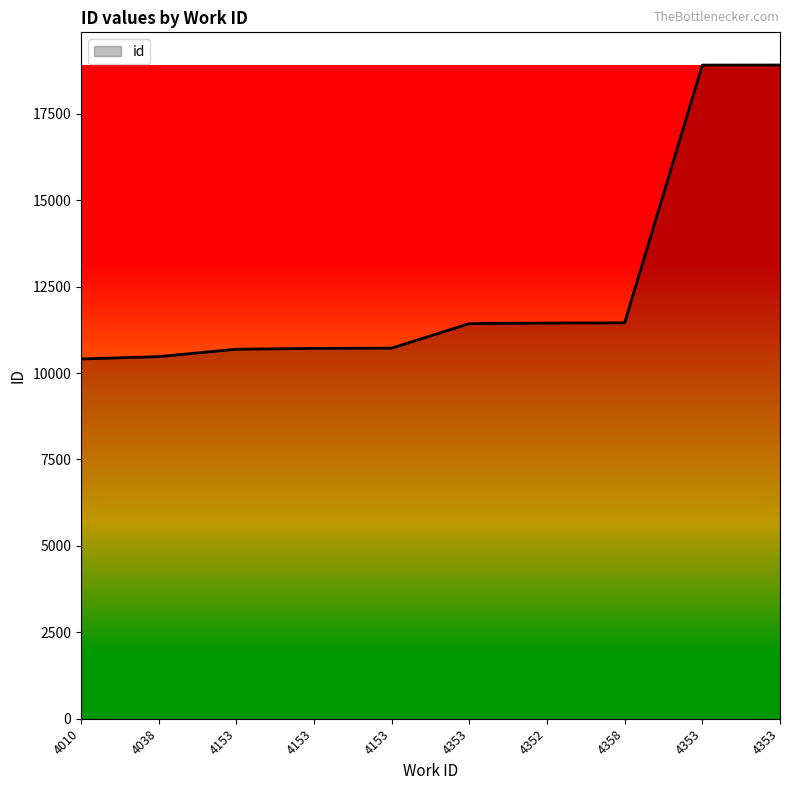

List the labels in order of value, largest first.

4353, 4353, 4358, 4352, 4353, 4153, 4153, 4153, 4038, 4010